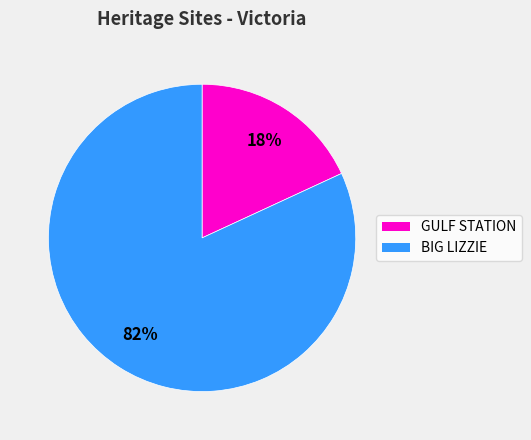

Between GULF STATION and BIG LIZZIE, which is larger?

BIG LIZZIE